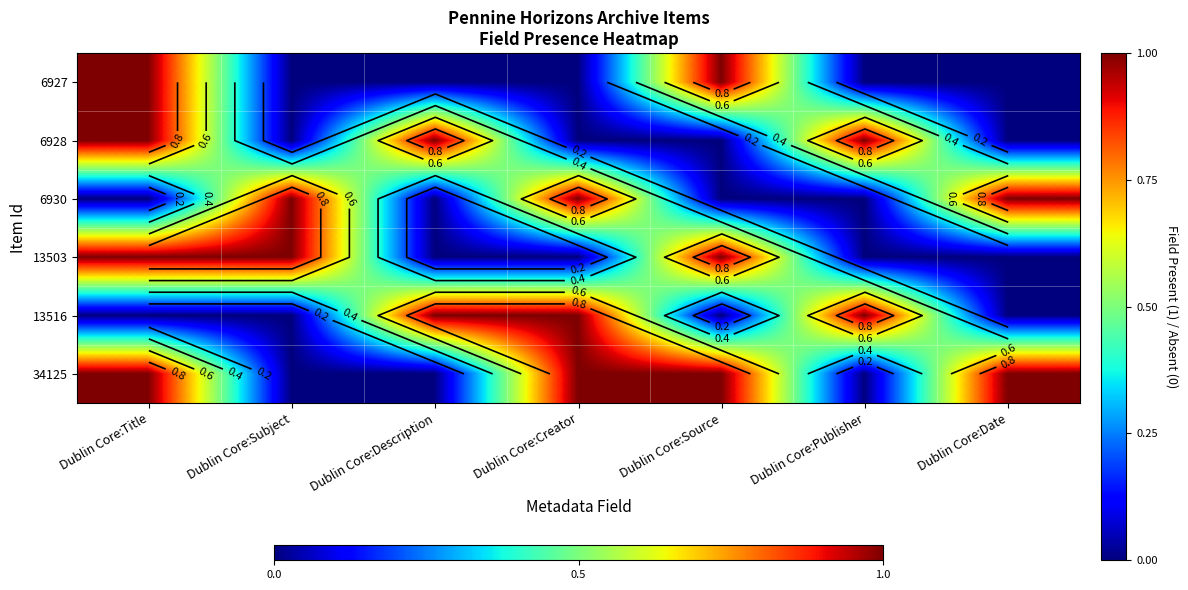

How many series are shown in this chart?

6